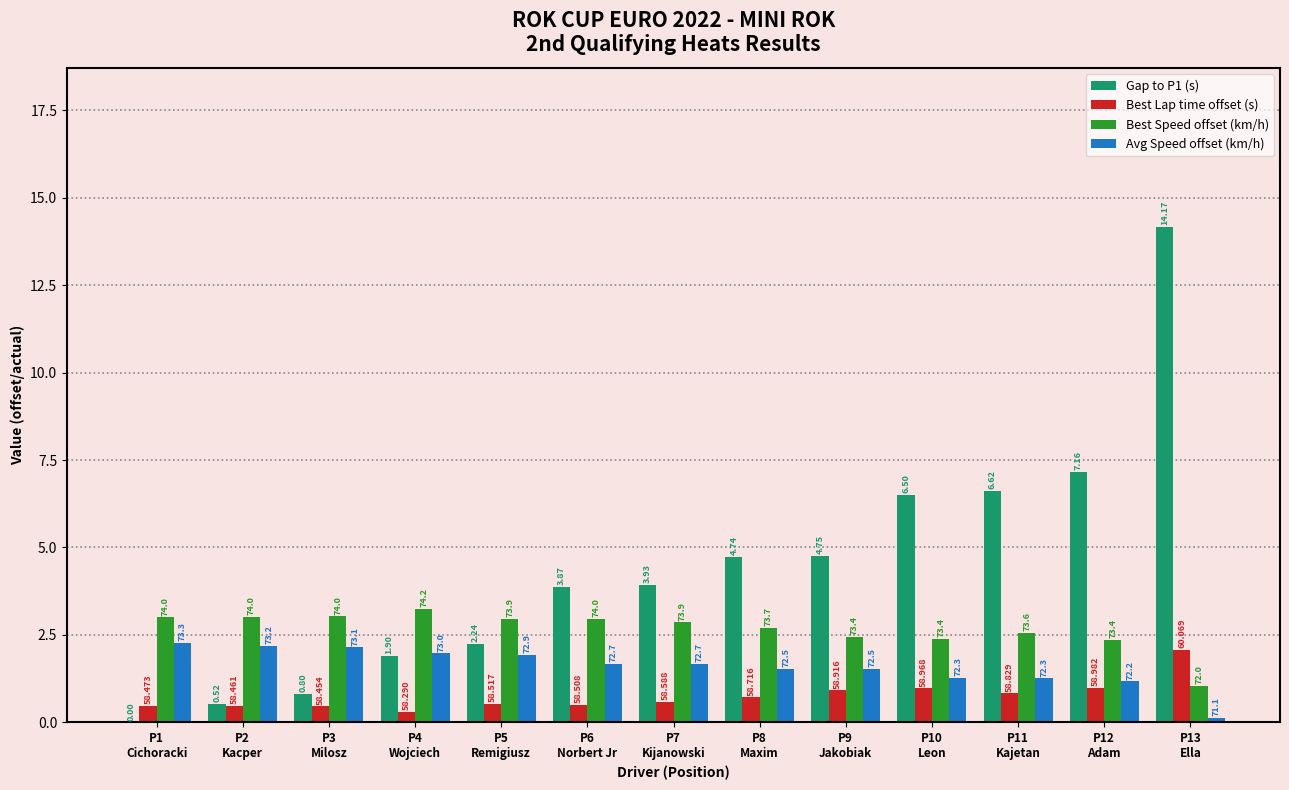

What is the average value of the Gap to P1 (s) series?

4.4